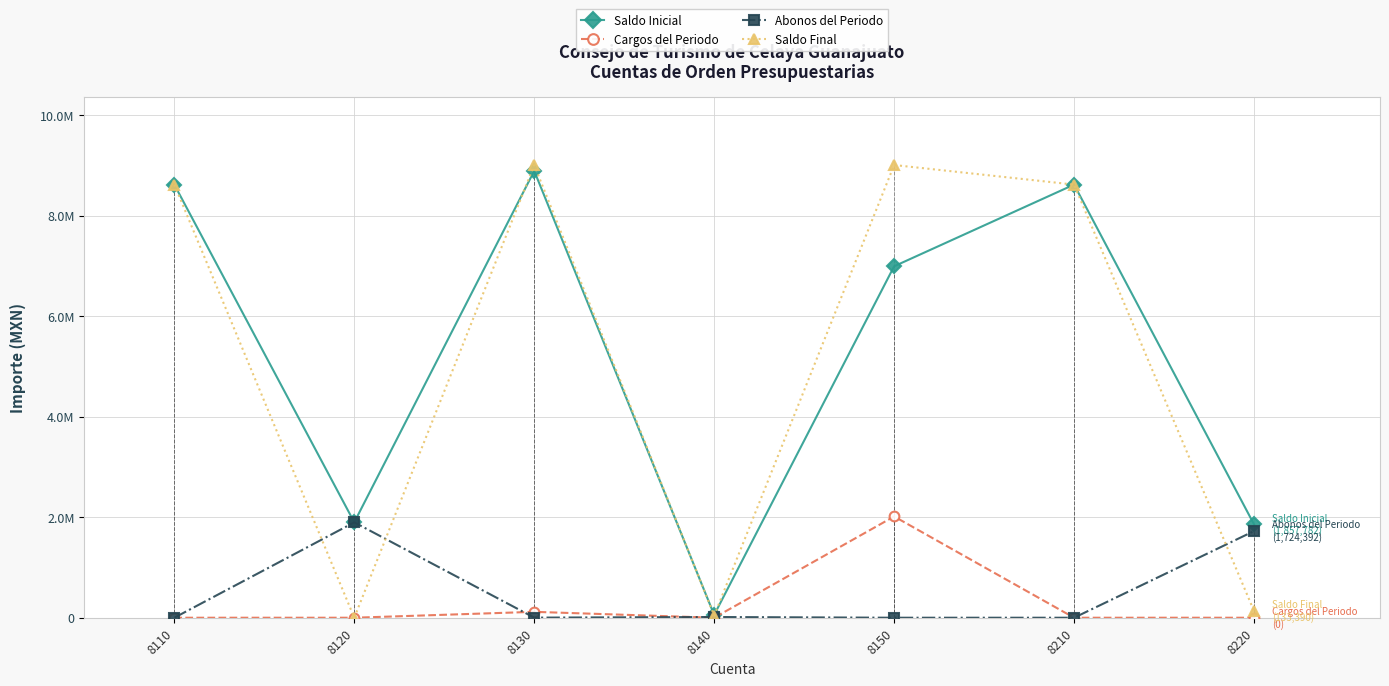

Does the chart have visible grid lines?

Yes